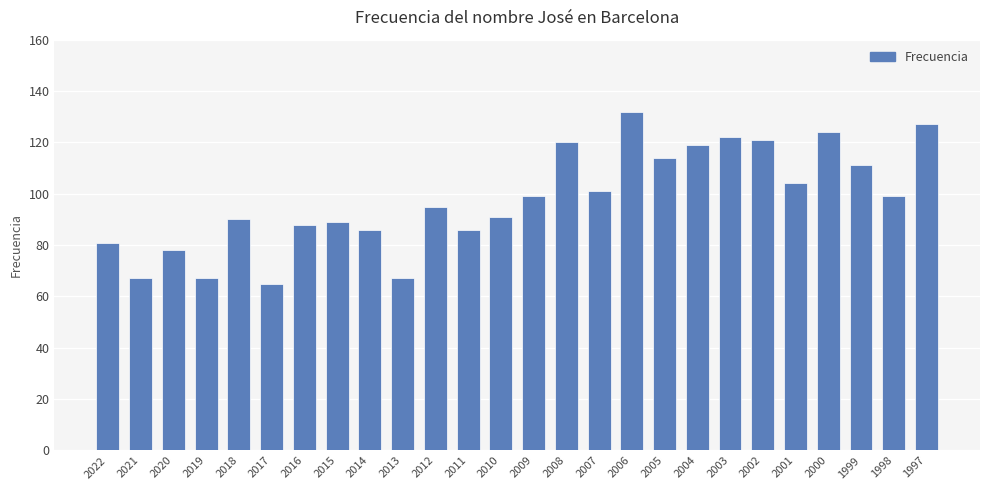

Which category has the highest value across all series?

2006